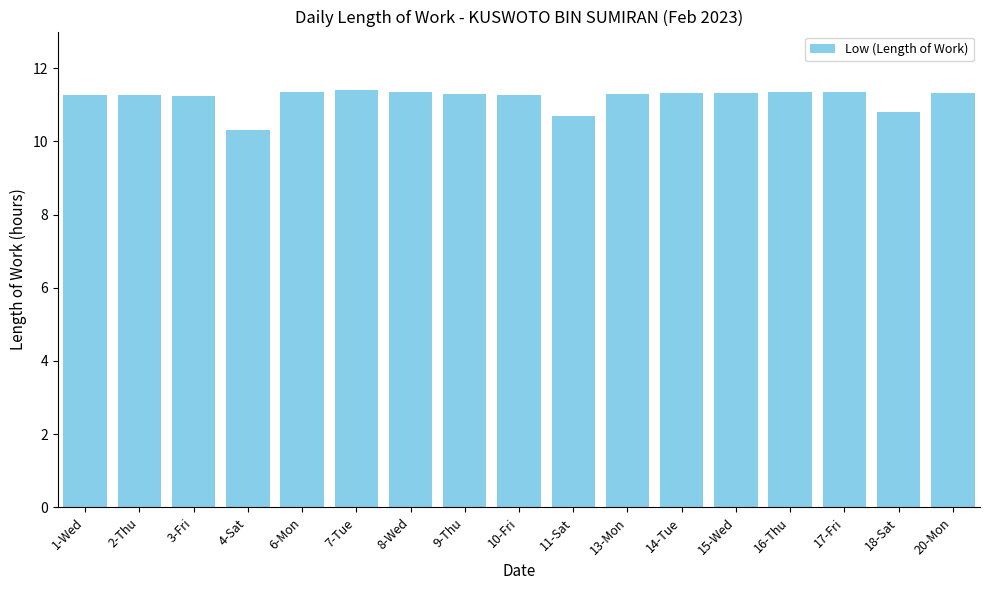

The chart shows a value of 5.7 at 17-Fri. True or false?

False